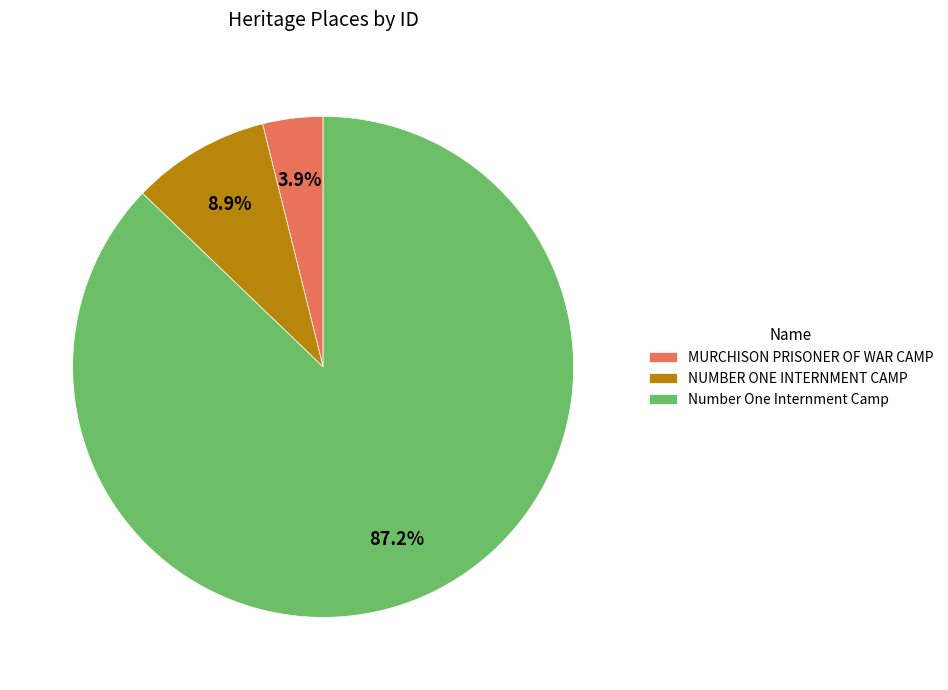

Is Number One Internment Camp the majority of the pie?

Yes